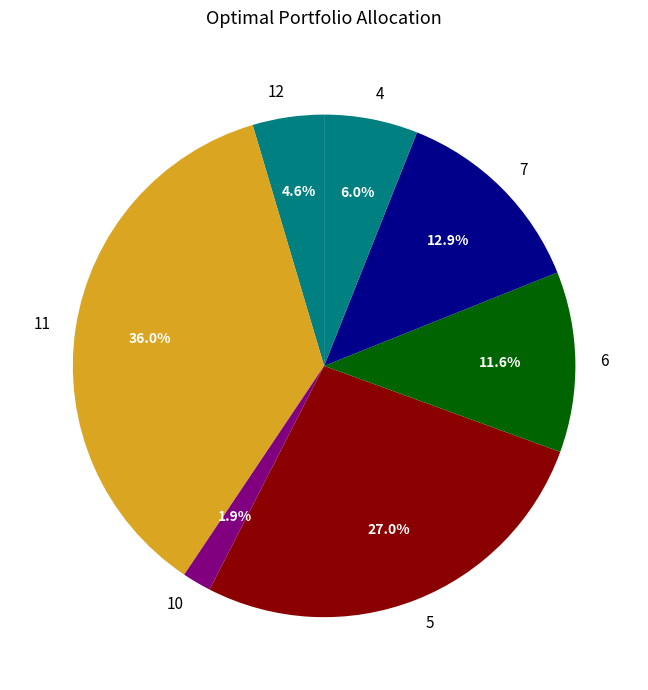

How much of the chart is everything except 11?

64.0%